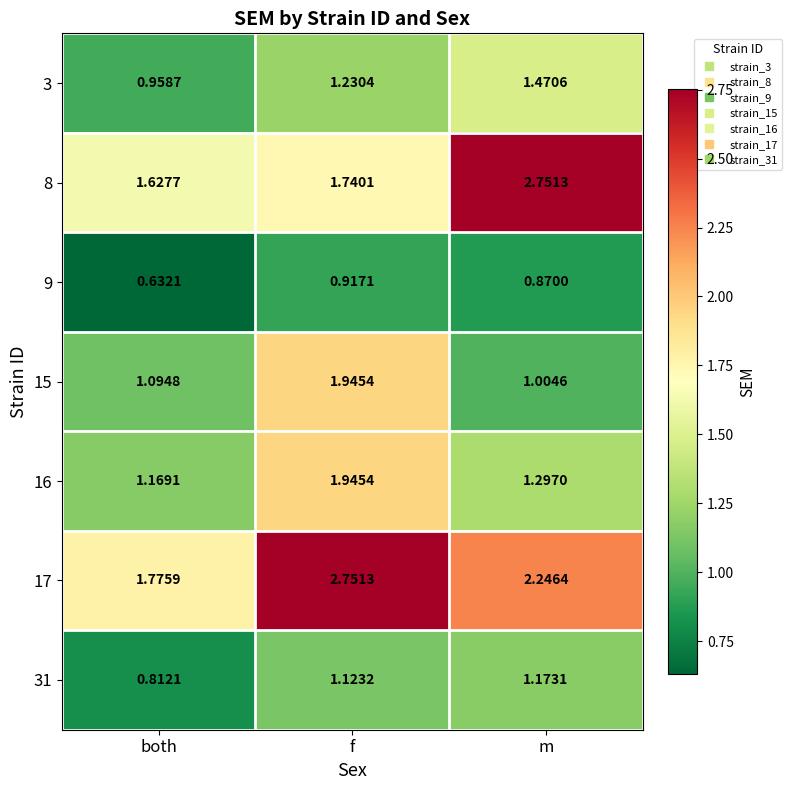

Which label corresponds to the smallest value in the chart?

both